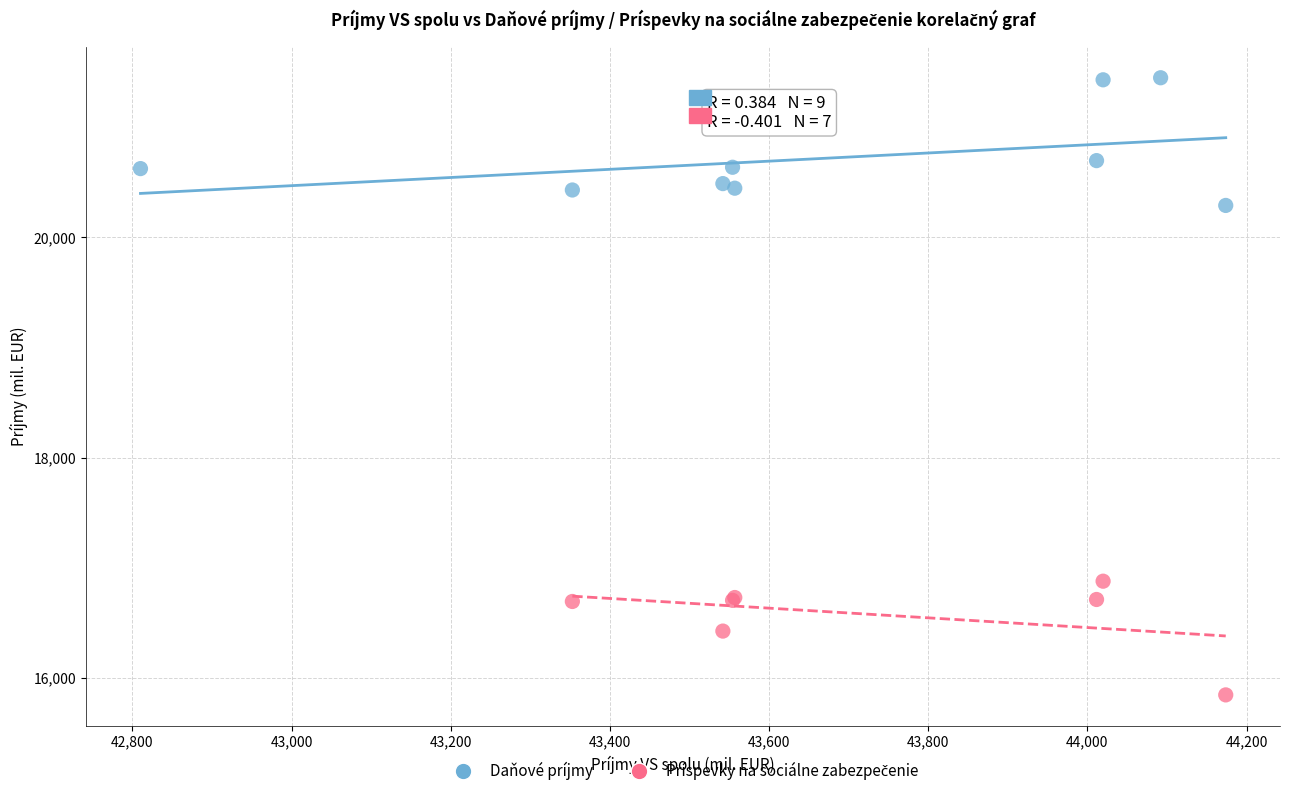

Which series has the largest Y range (max minus min)?

Daňové príjmy